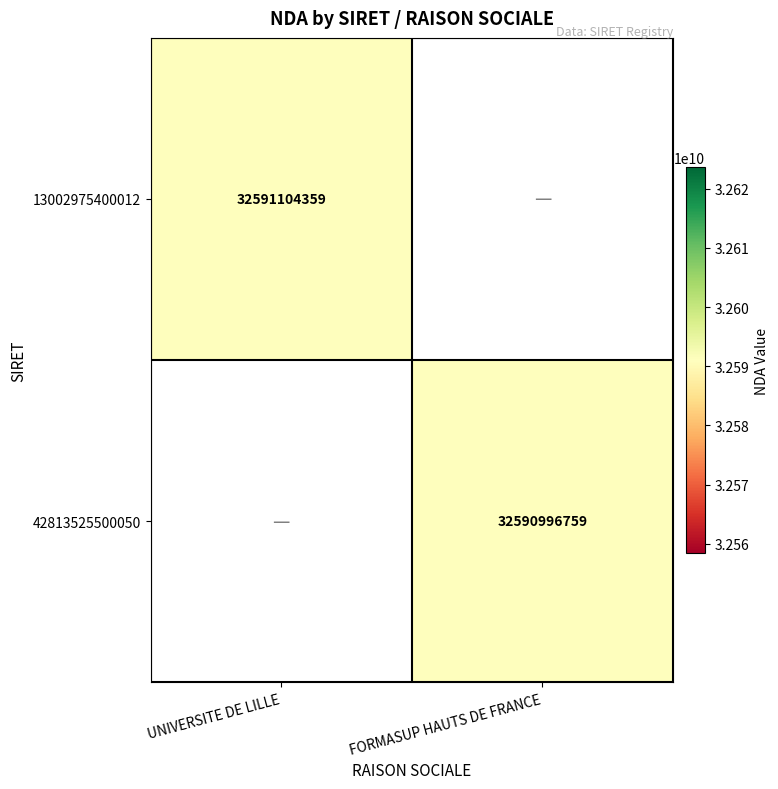

Is it true that 13002975400012 equals 8102447244 at UNIVERSITE DE LILLE?

False